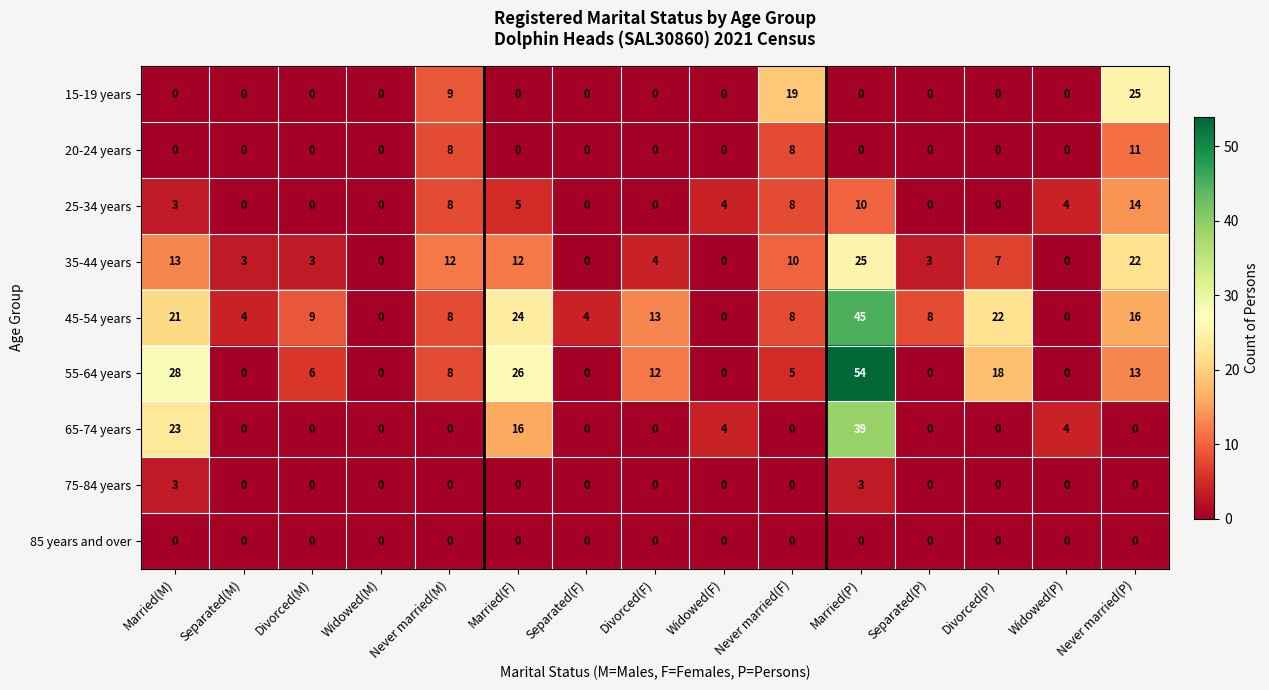

Is the value of 45-54 years at Never married(F) greater than the value of 55-64 years at Separated(P)?

Yes